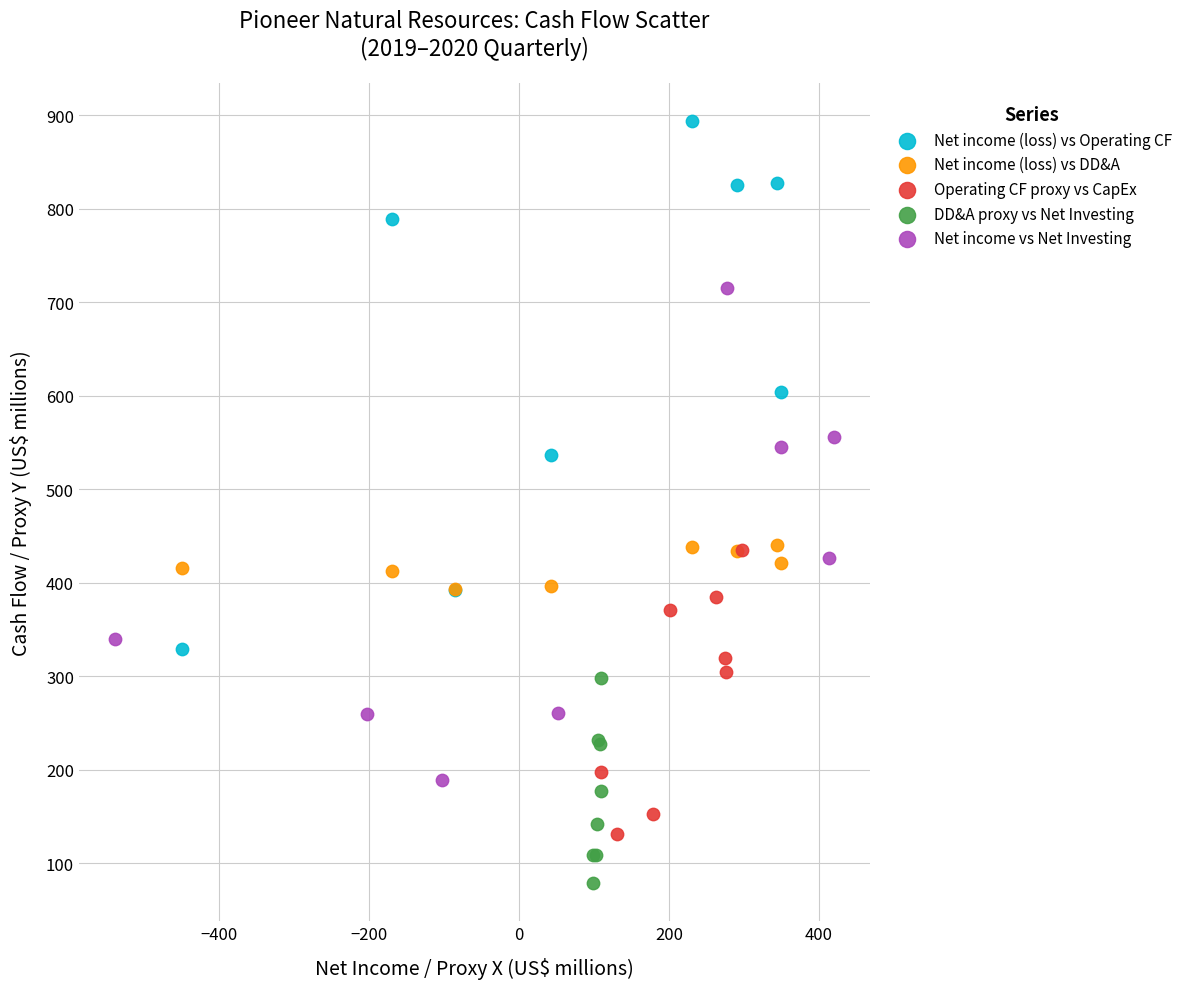

Which series contains the lowest Y value?

DD&A proxy vs Net Investing